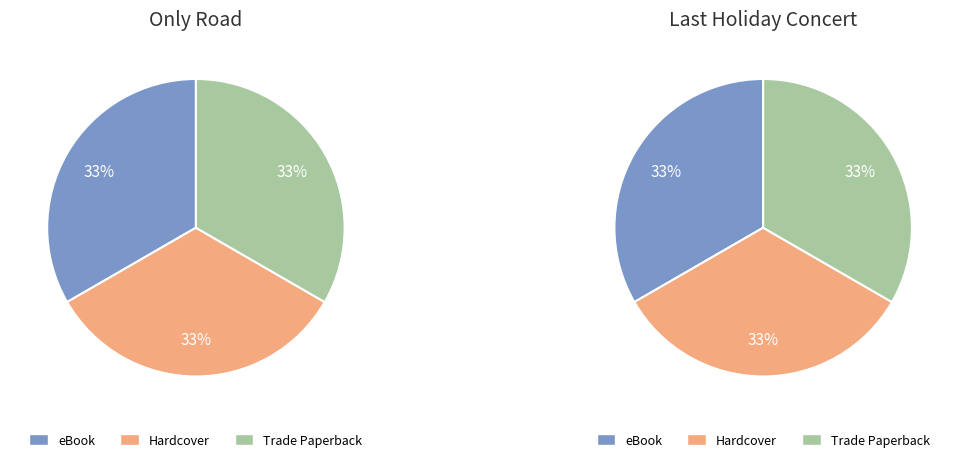

What is the ratio of the value at Only Road (eBook) to the value at Only Road (Trade Paperback)?

1.0